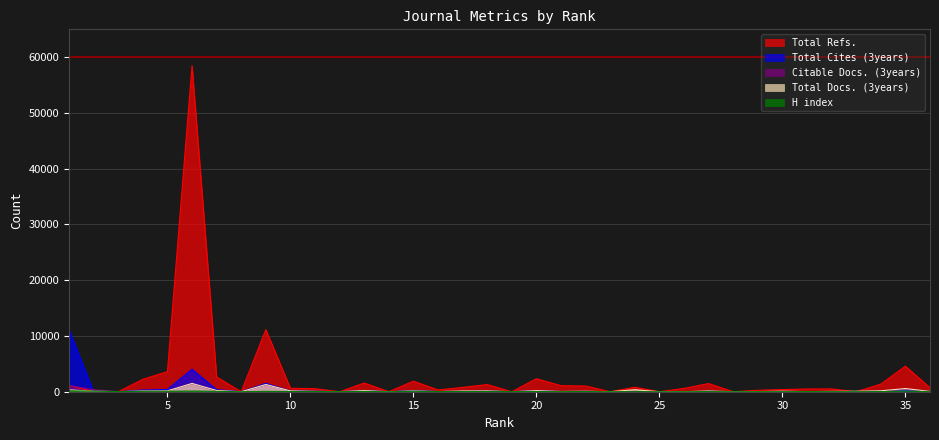

Which series has the largest range (max minus min)?

Total Refs.